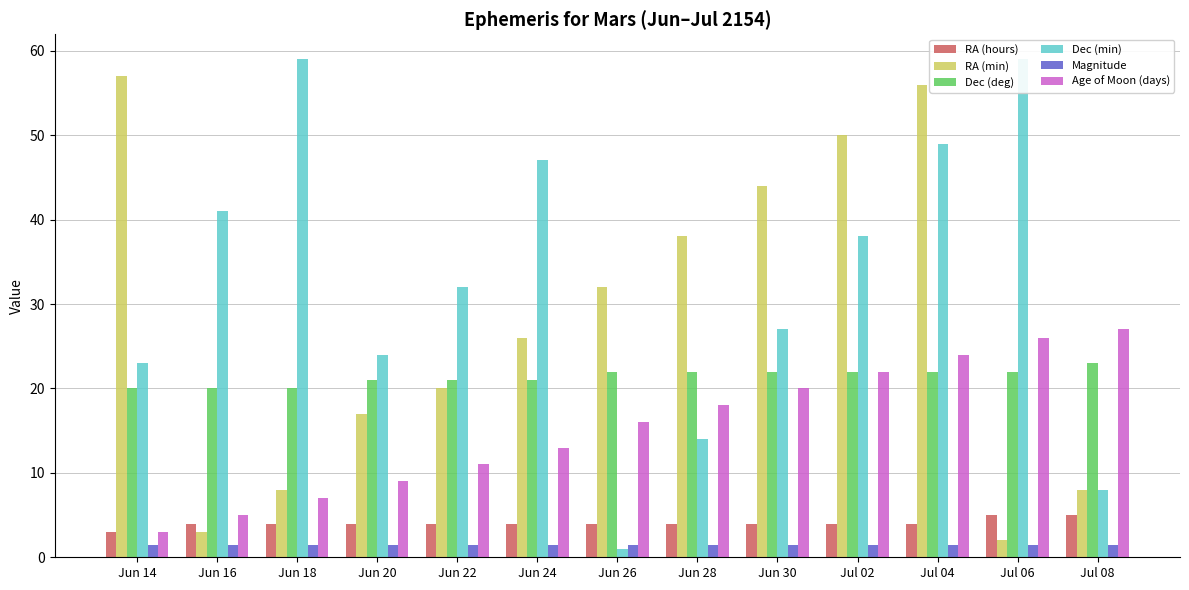

What is the difference between the highest and lowest values at Jun 24?

45.6